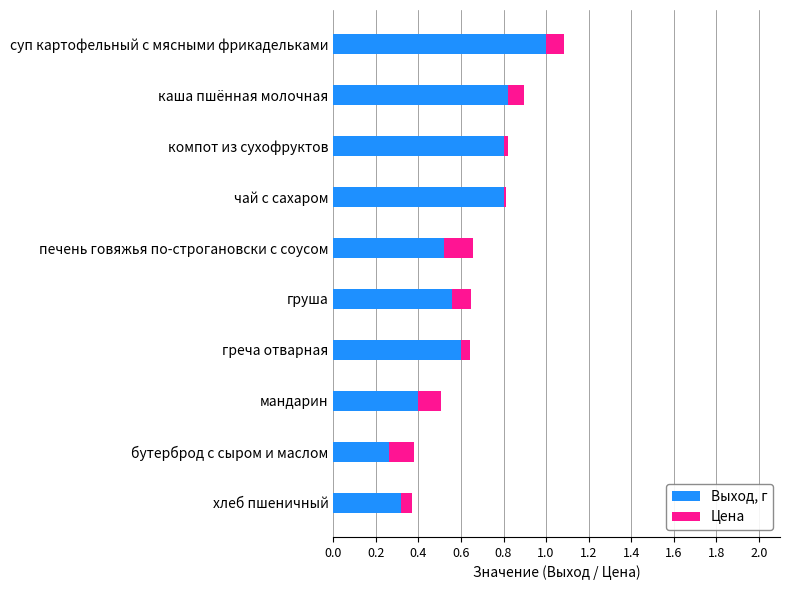

What is the total value across all series at каша пшённая молочная?

0.9